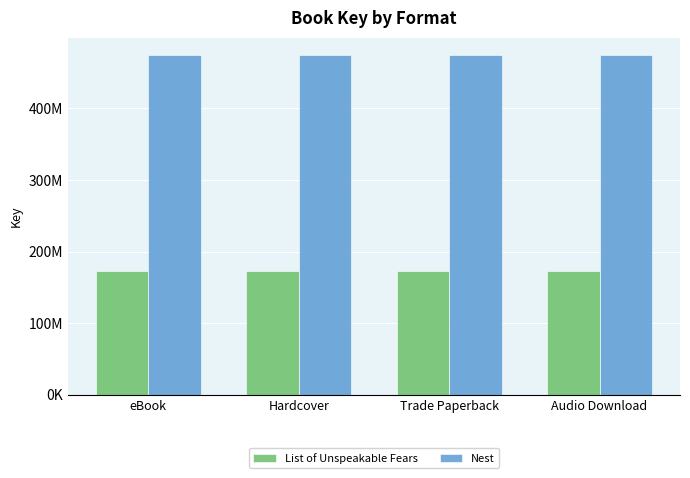

What are all the series names shown in the legend?

List of Unspeakable Fears, Nest